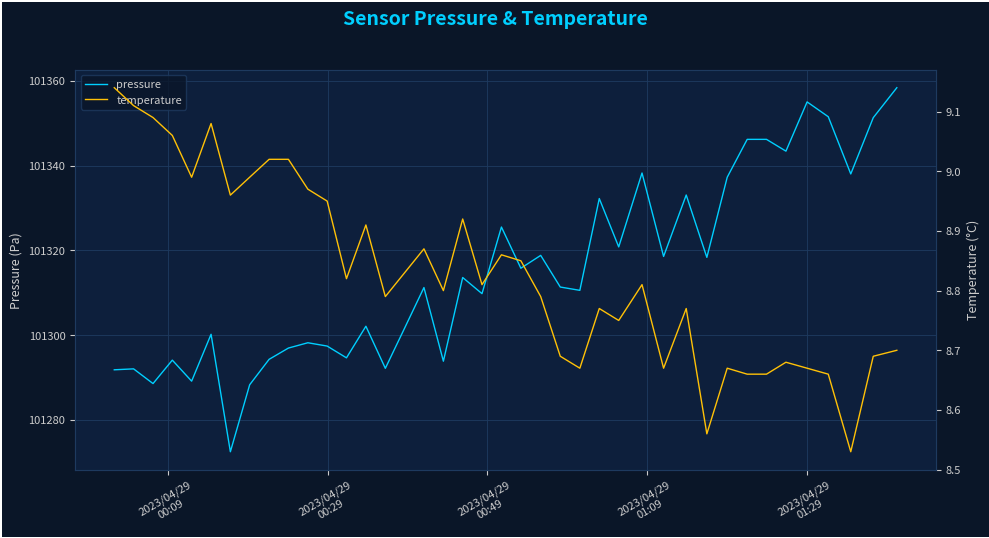

What is the lowest value of the temperature series?

8.5